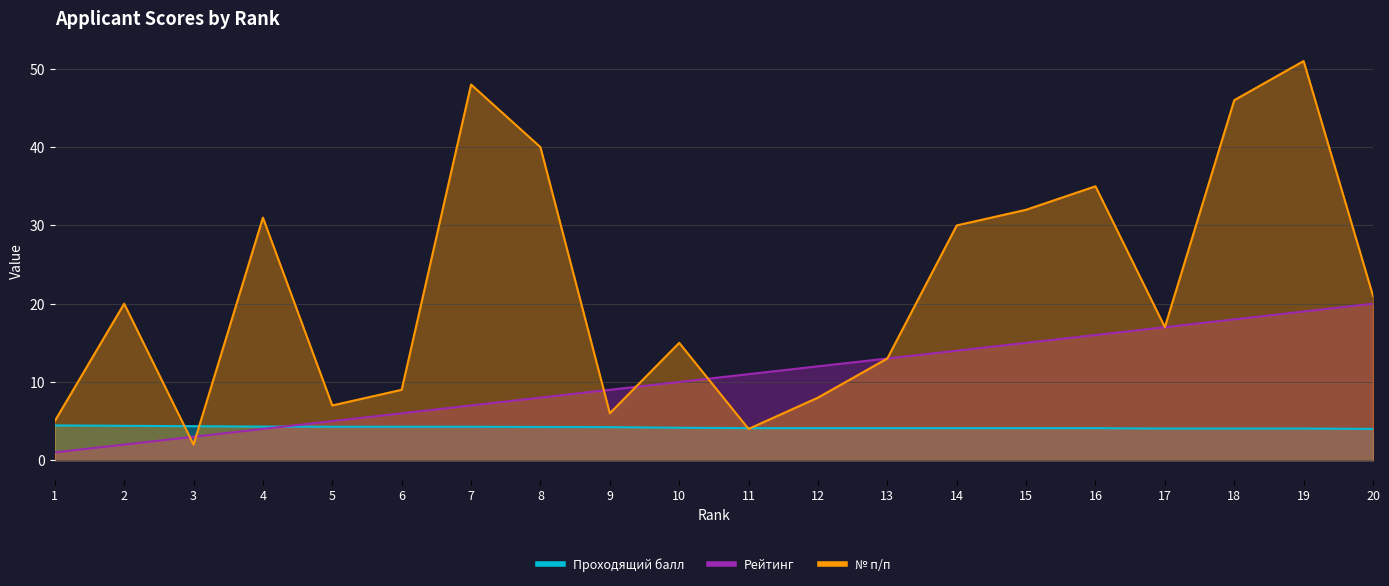

How many data points in Рейтинг are above 11?

9